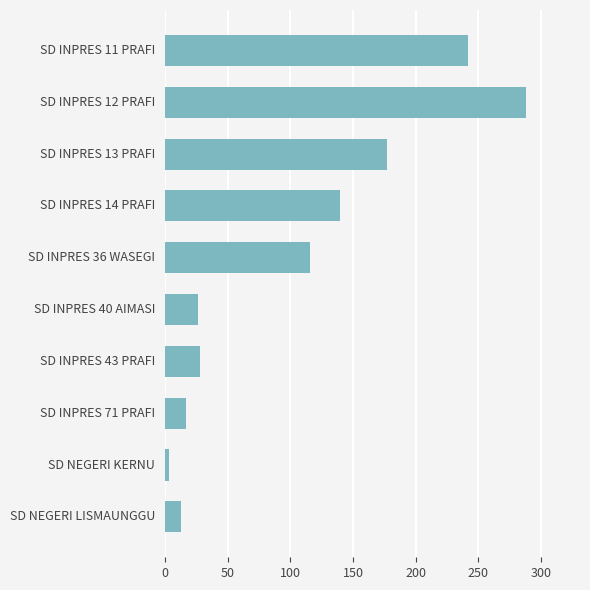

Which has a higher value, SD NEGERI LISMAUNGGU or SD INPRES 40 AIMASI?

SD INPRES 40 AIMASI